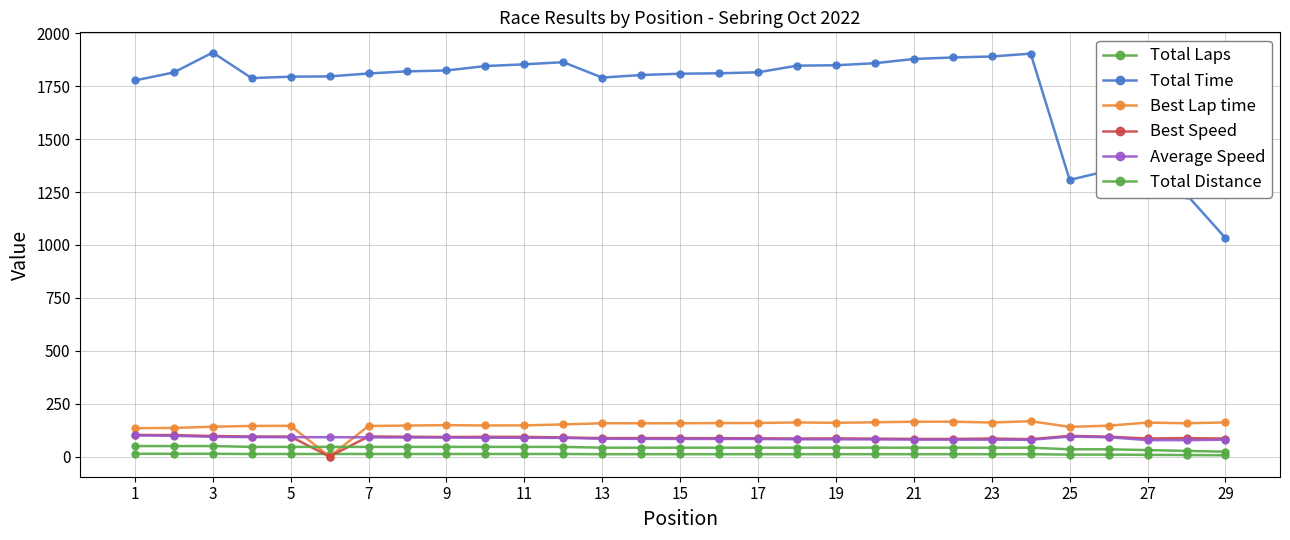

Count the number of categories in the chart.

29